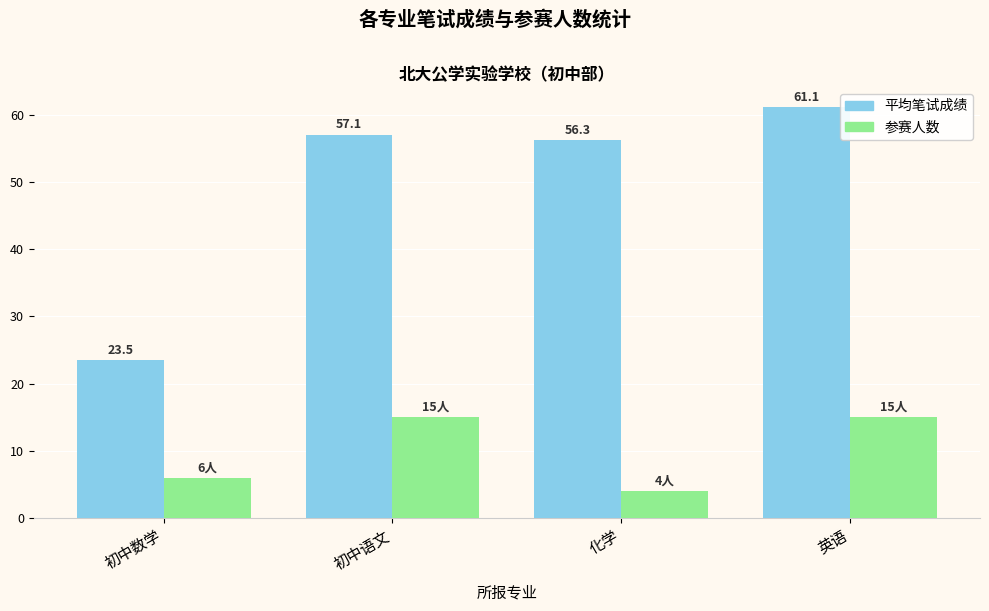

What is the label of the 3rd bar from the left?

化学